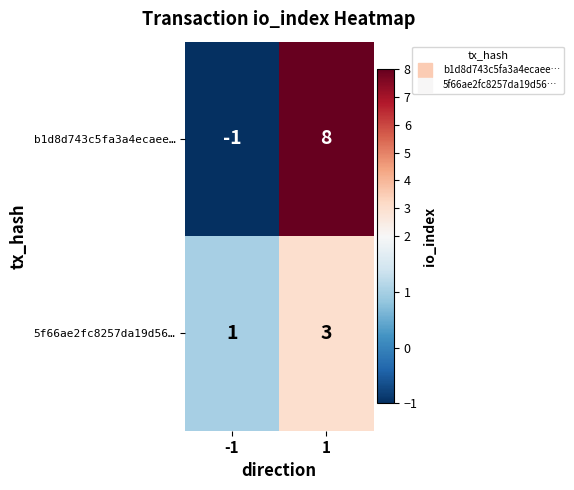

Which label corresponds to the smallest value in the chart?

-1